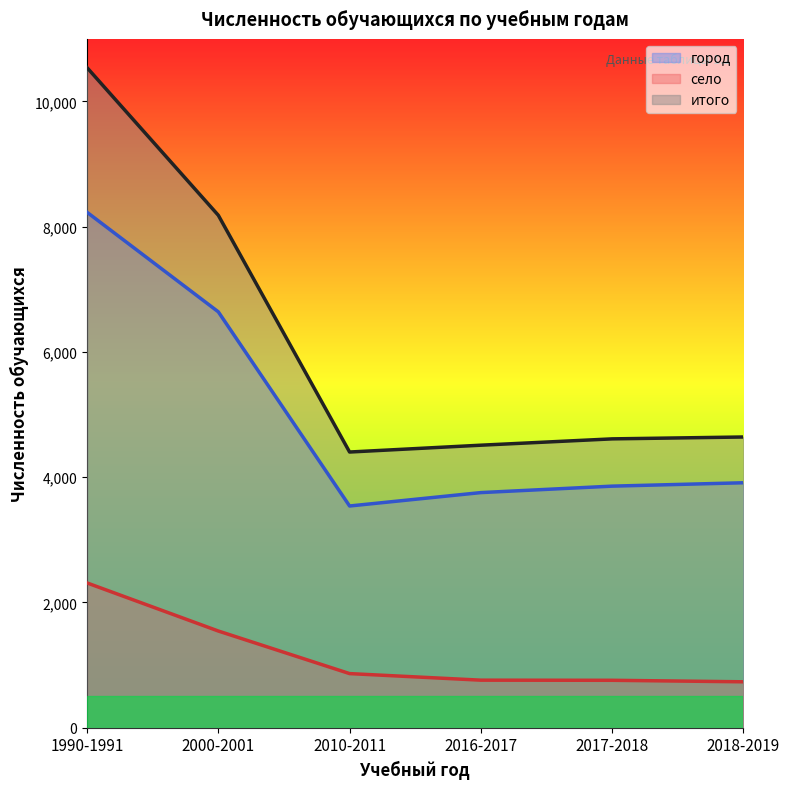

How many data points in итого are above 4641?

2